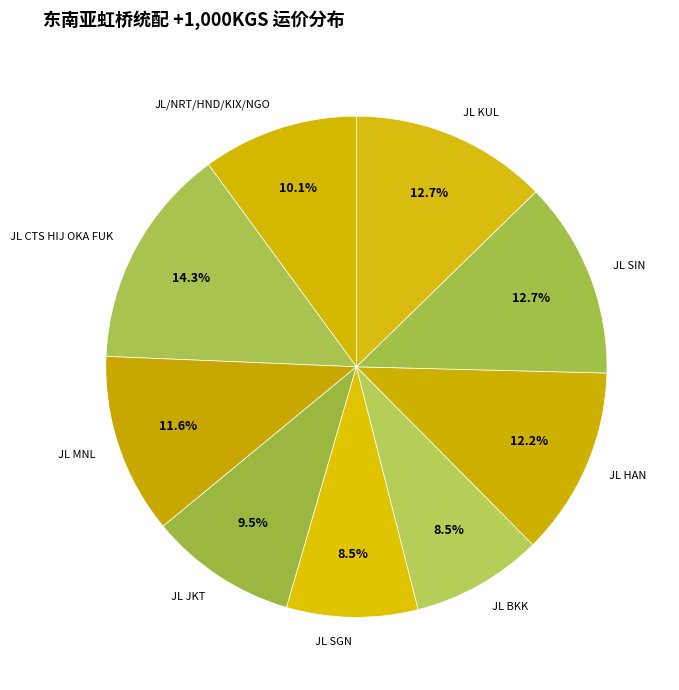

Does JL SGN represent more than half of the total?

No